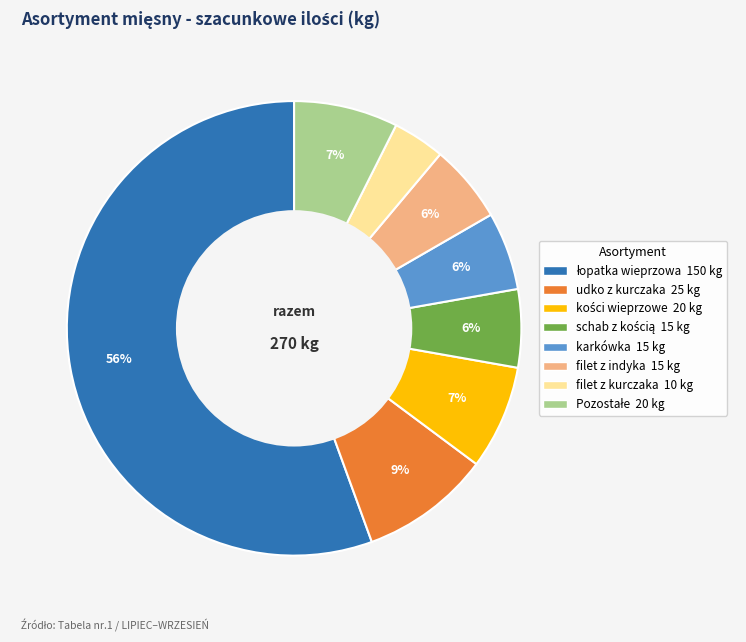

How many slices are in this pie chart?

8